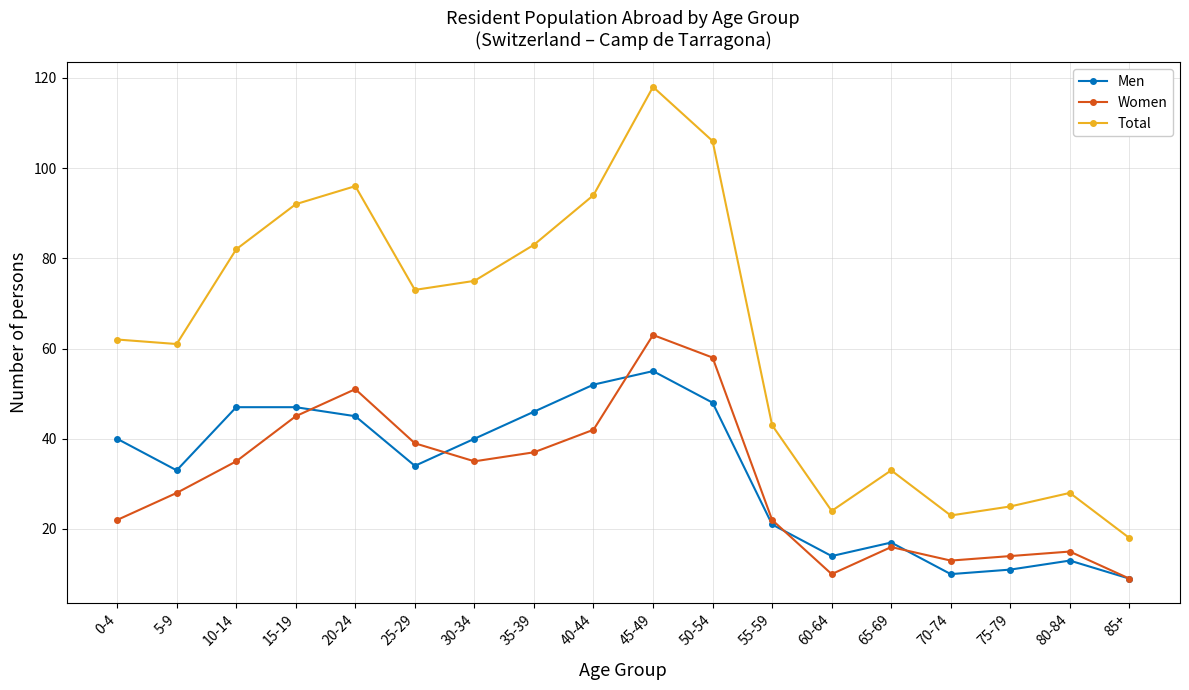

True or false: Men and Total cross at least once.

False